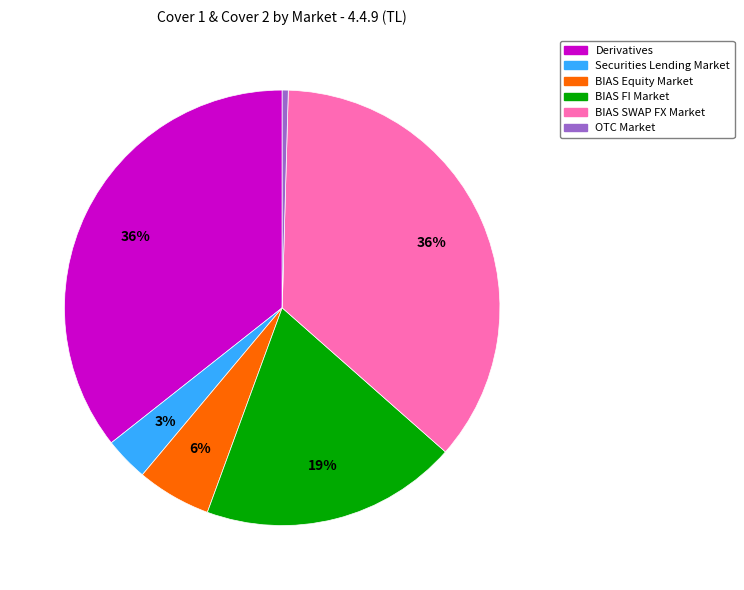

Which slice is the smallest?

OTC Market